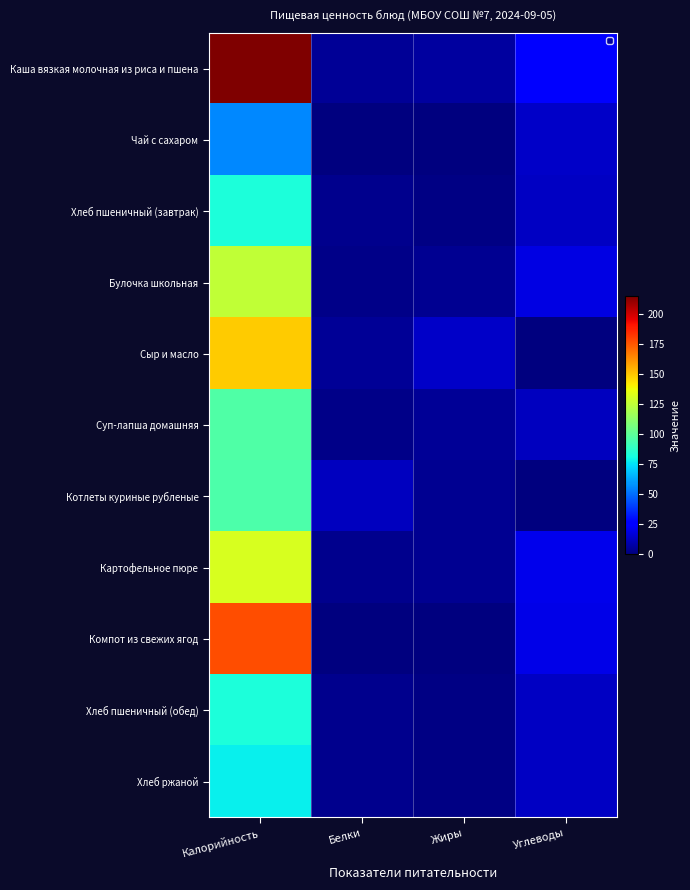

How many categories are shown in the chart?

4